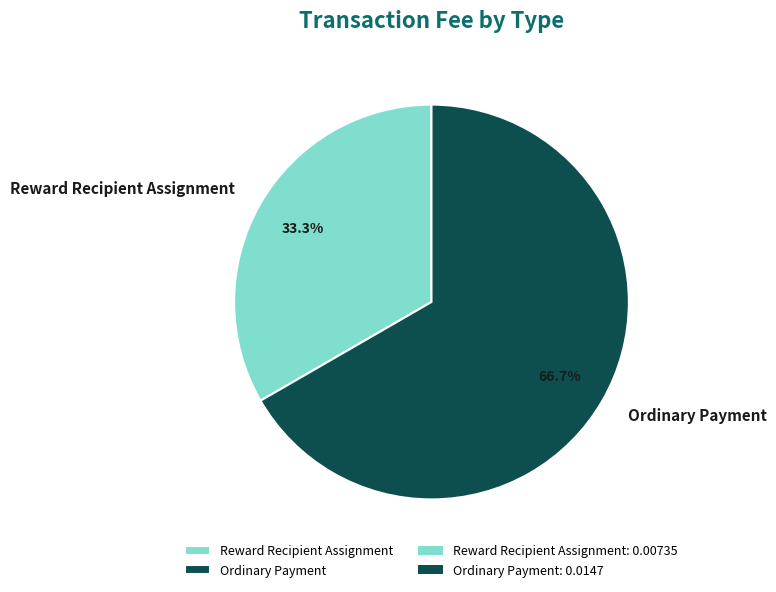

To the nearest percent, what percentage of the pie is Ordinary Payment?

67%